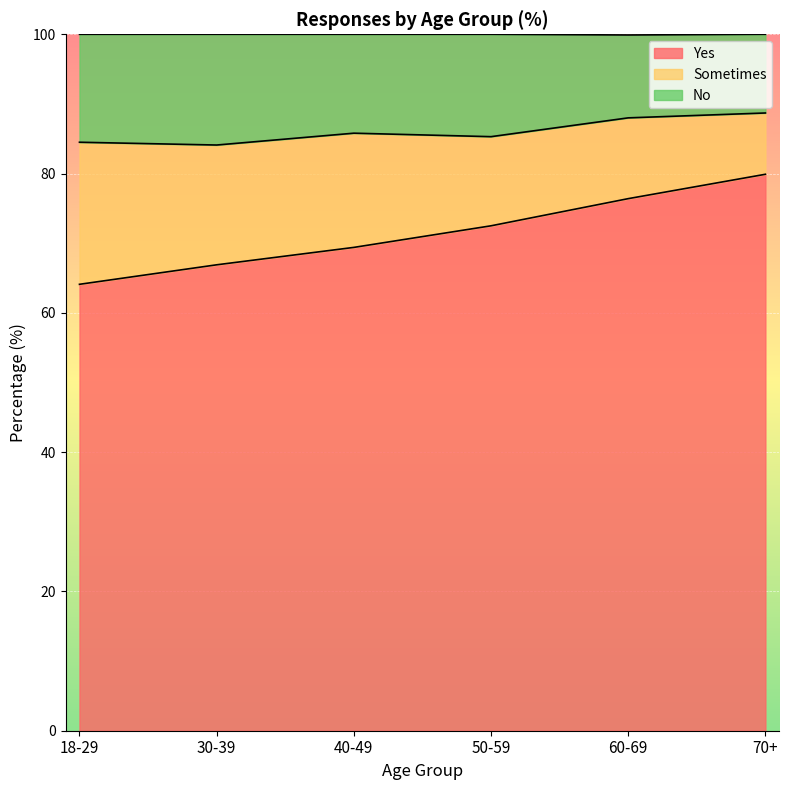

What is the difference between the Yes values at 60-69 and 40-49?

7.0